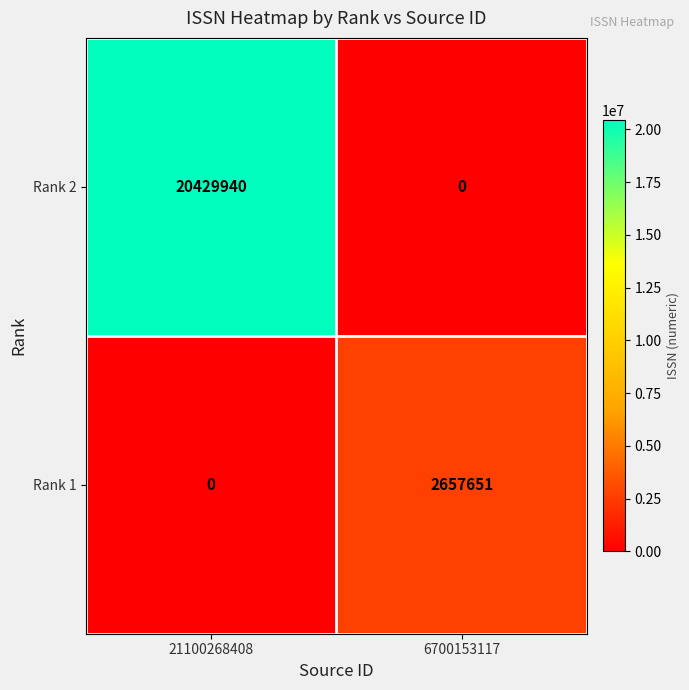

Count the number of data series in this chart.

2